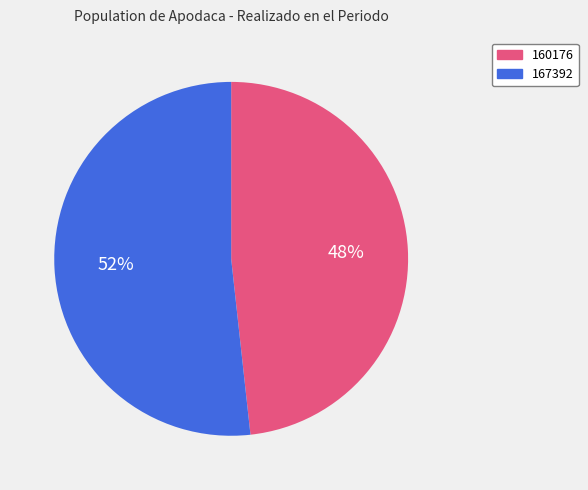

Which slice is the smallest?

160176